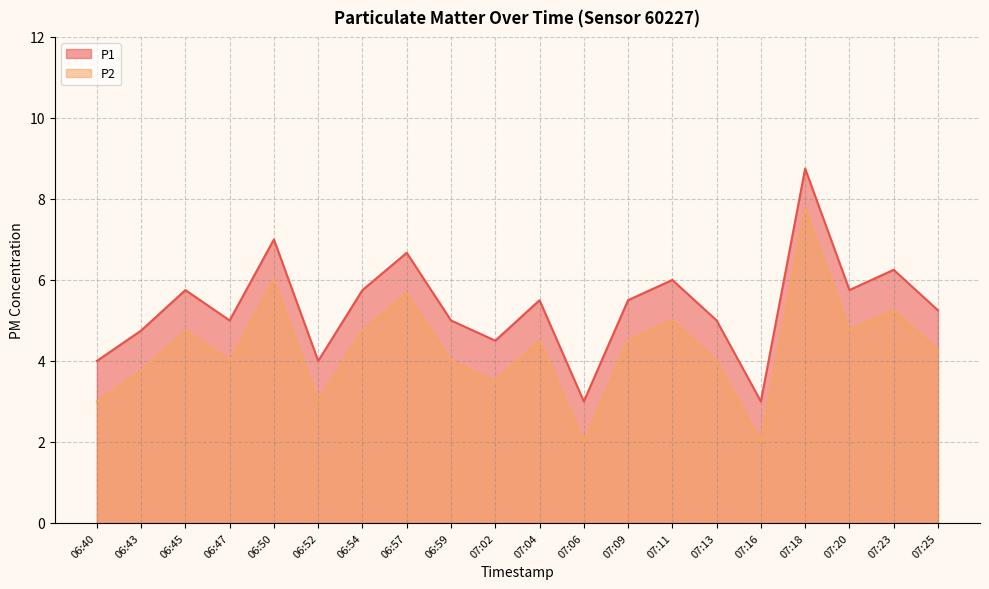

What is the difference between the highest and lowest values at 07:18?

1.0